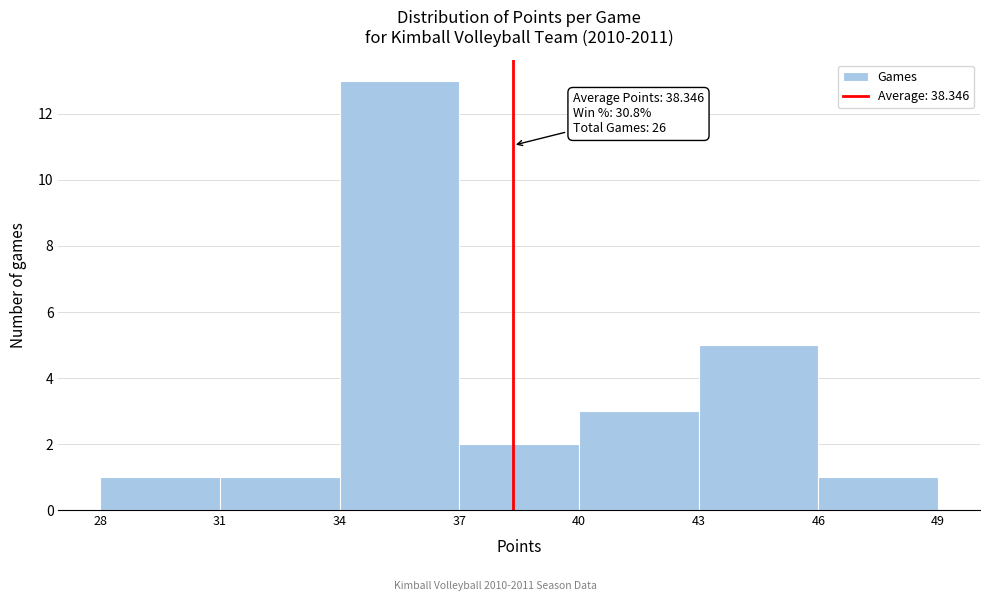

Which range on the x-axis has the tallest bar?

34 to 37